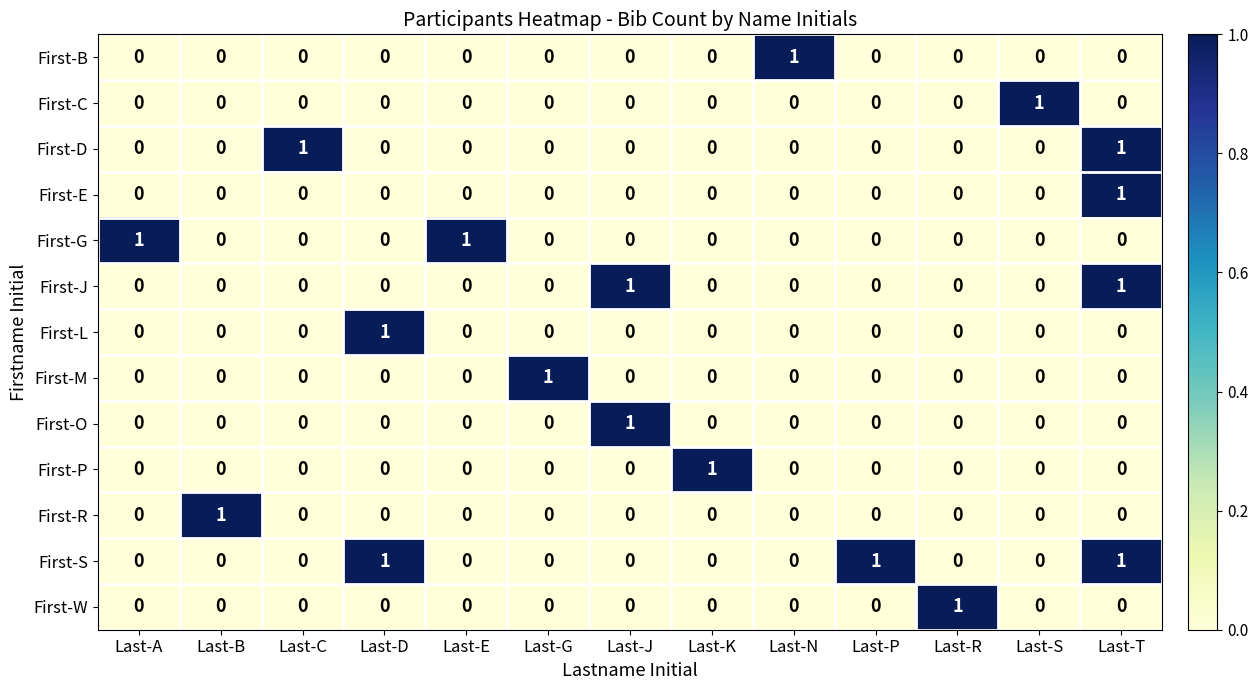

Count the First-R values in the range 0 to 1.

13